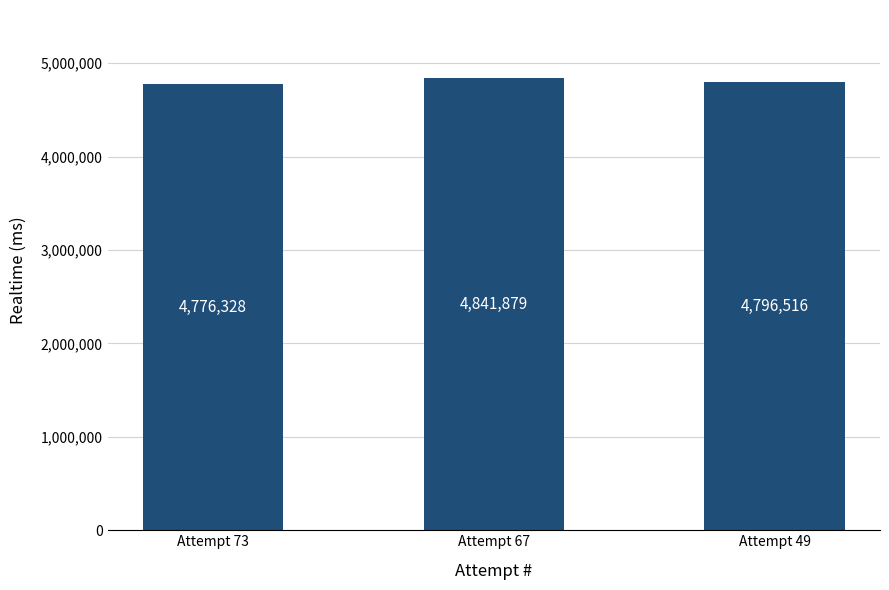

Reading left to right, list all the values displayed in this chart.

Attempt 73=4776328	Attempt 67=4841879	Attempt 49=4796516